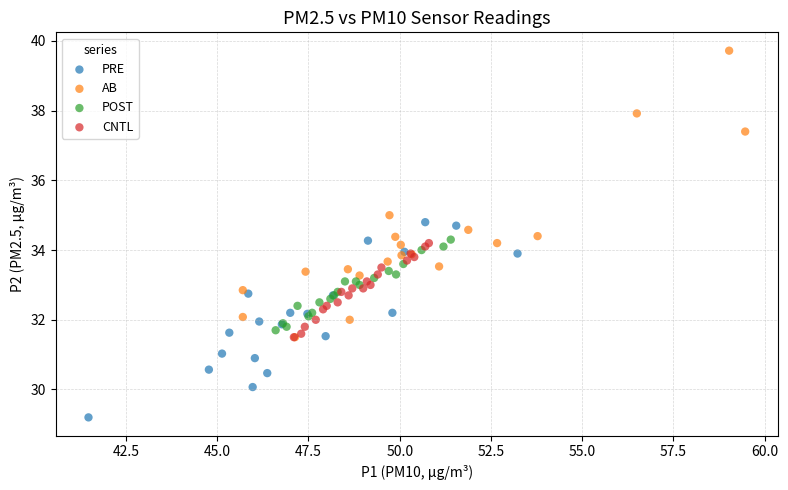

Which series contains the lowest Y value?

PRE